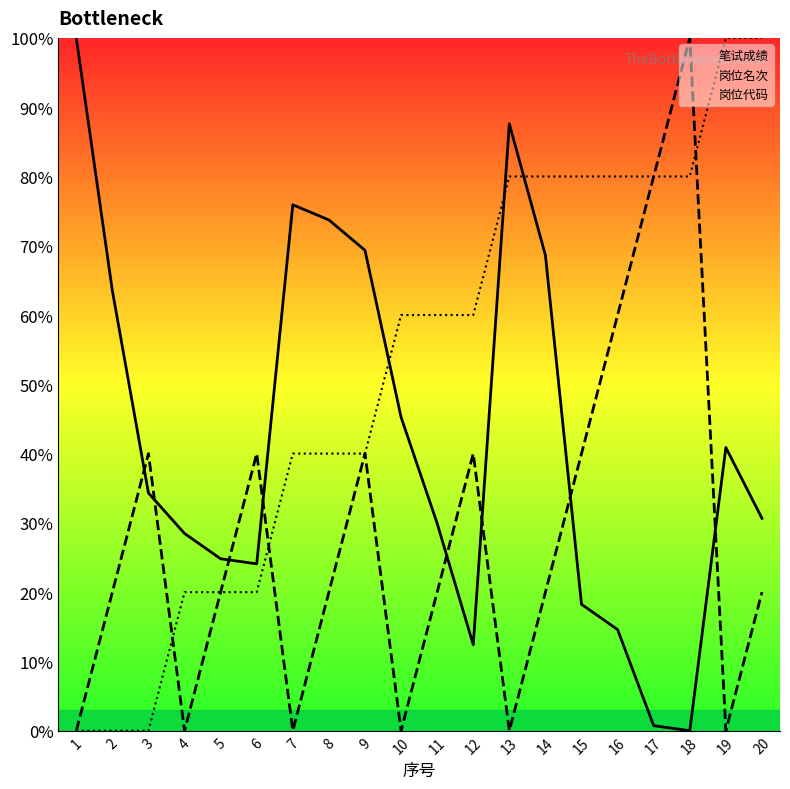

What is the difference between the 岗位名次 values at 10 and 6?

40.0